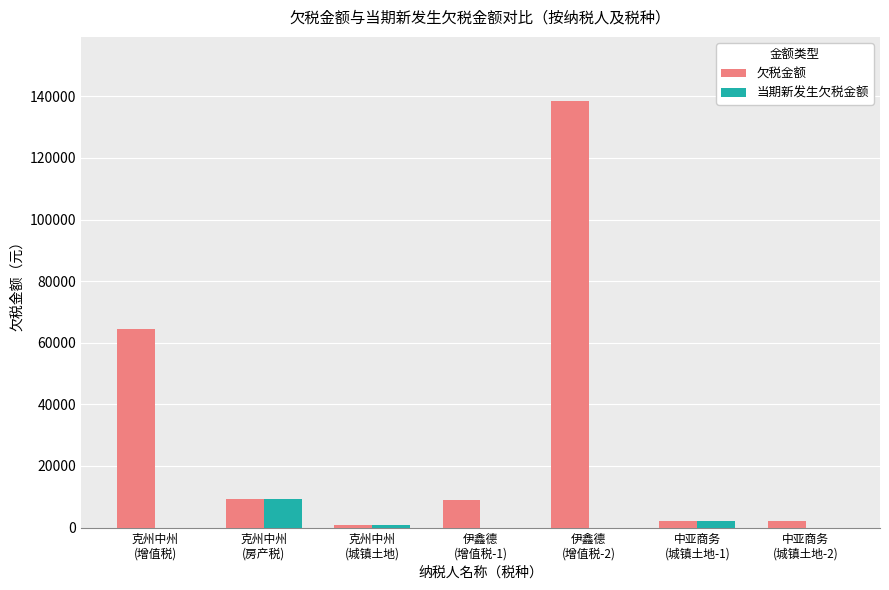

What is the average value of the 欠税金额 series?

32374.0